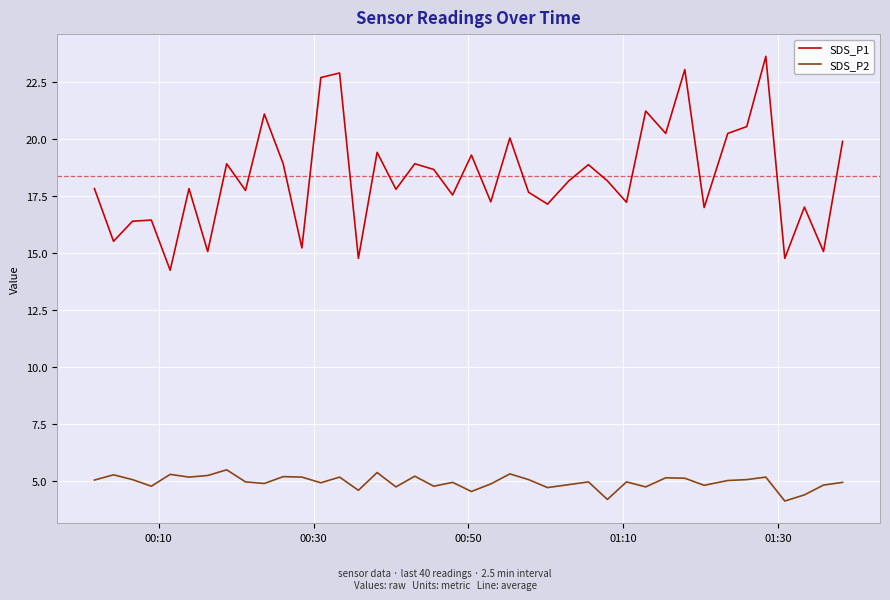

List the series in order of their overall mean, lowest first.

SDS_P2, SDS_P1